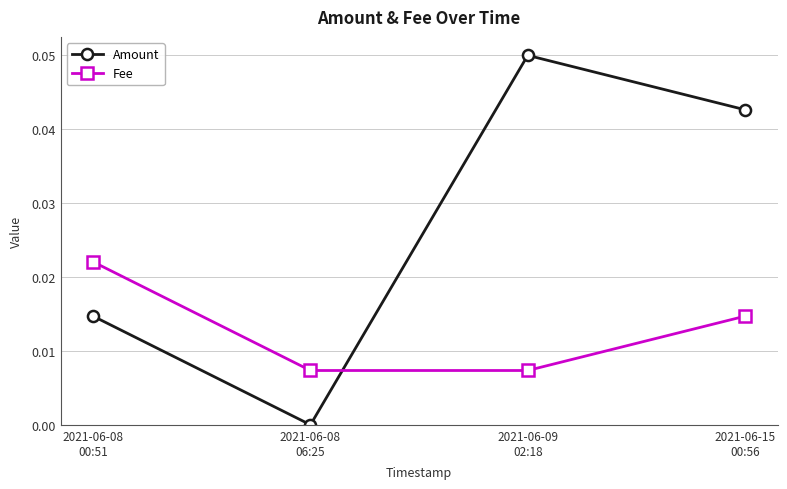

True or false: Fee and Amount intersect in this chart.

True